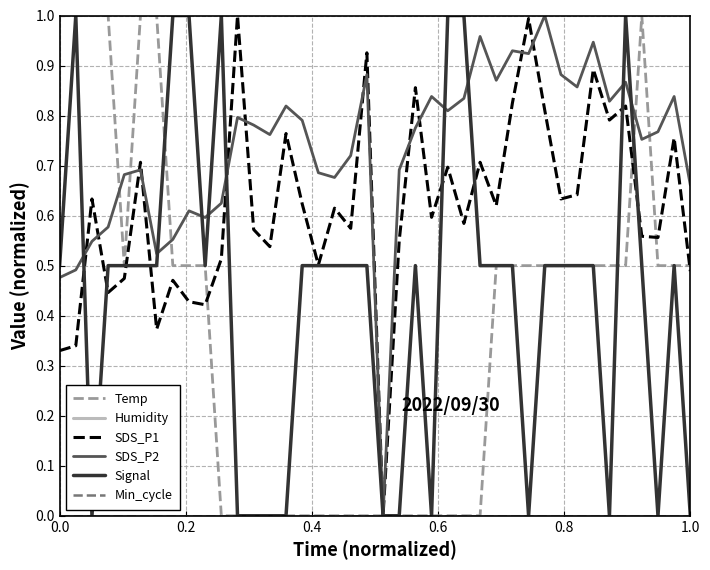

Does the chart have visible grid lines?

Yes